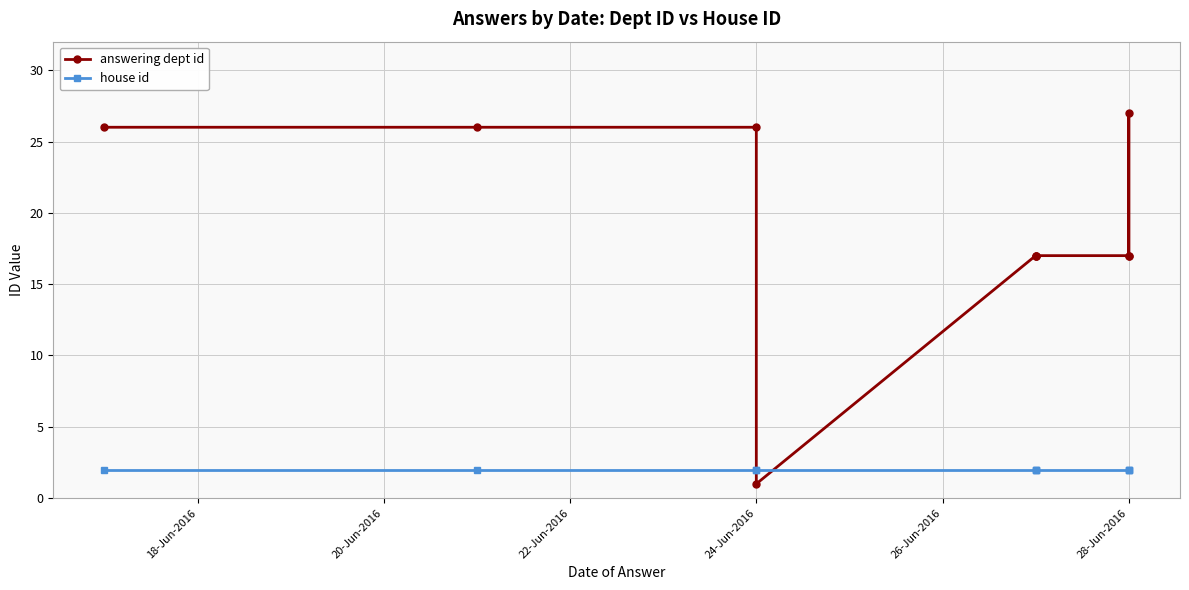

Reading left to right, list all the values displayed in this chart.

answering dept id: 26	26	26	1	17	17	17	17	27	17
house id: 2	2	2	2	2	2	2	2	2	2